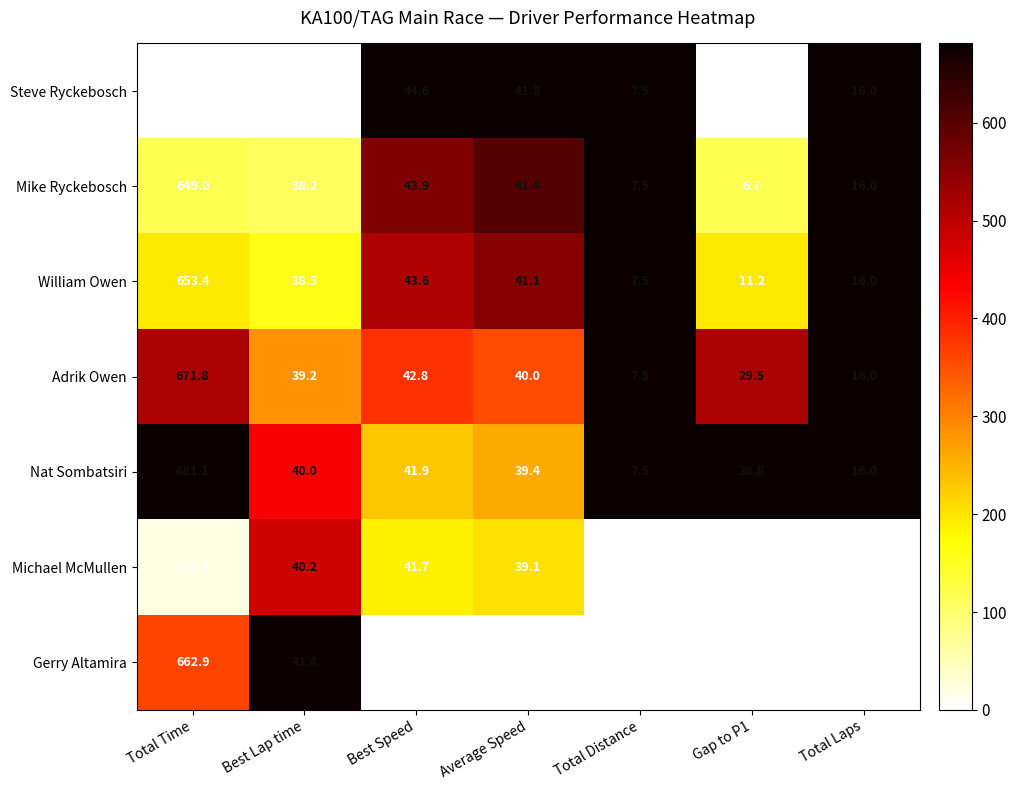

At which category is the sum across all series the highest?

Total Time